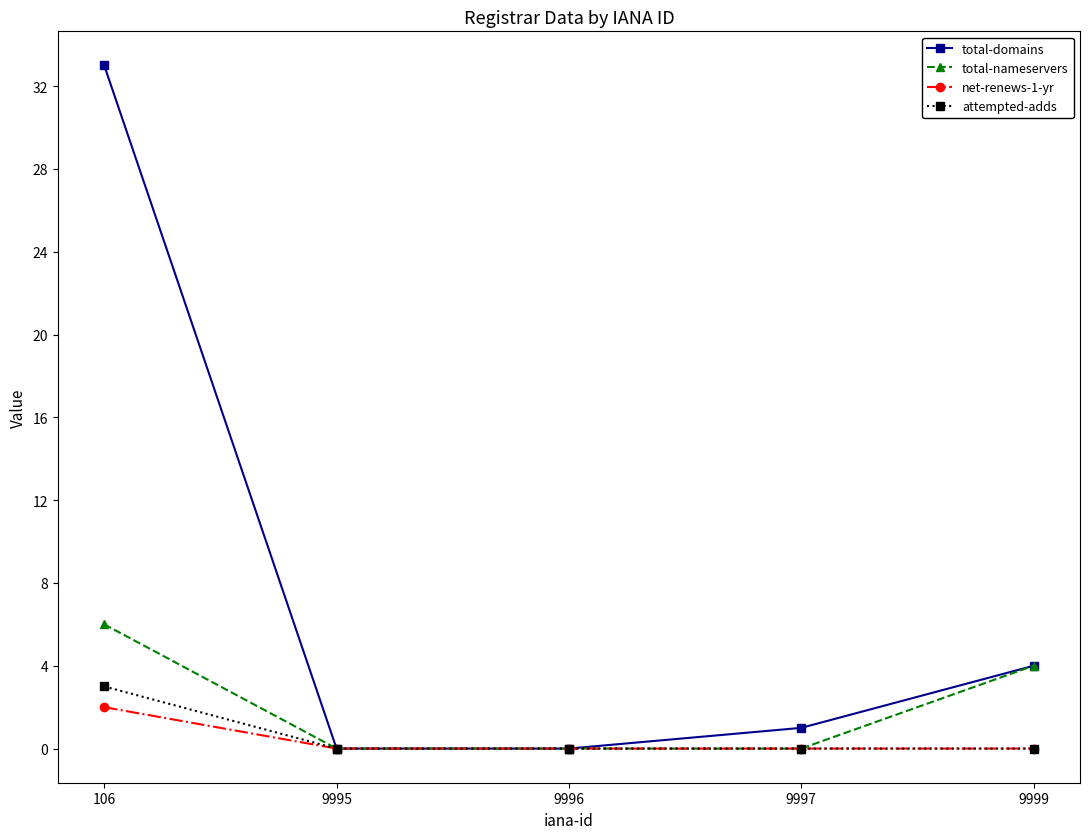

Is the value of attempted-adds at 9999 greater than the value of total-nameservers at 9999?

No